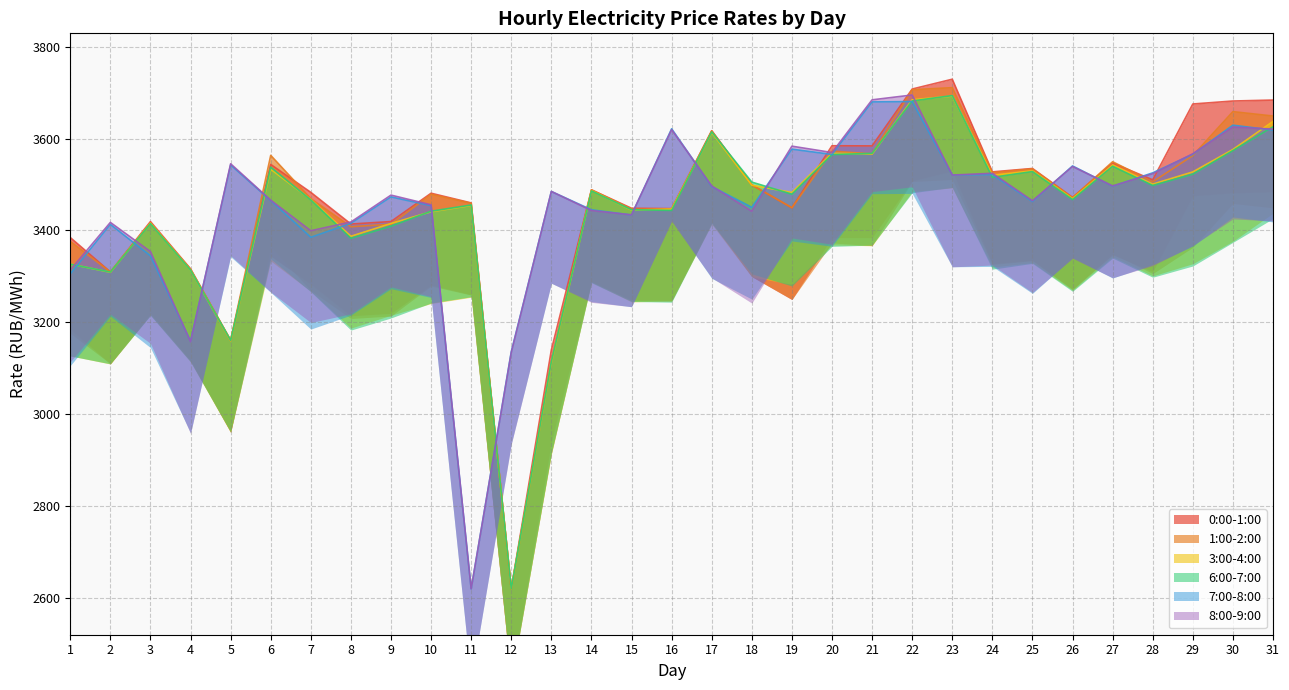

Count the number of categories in the chart.

31